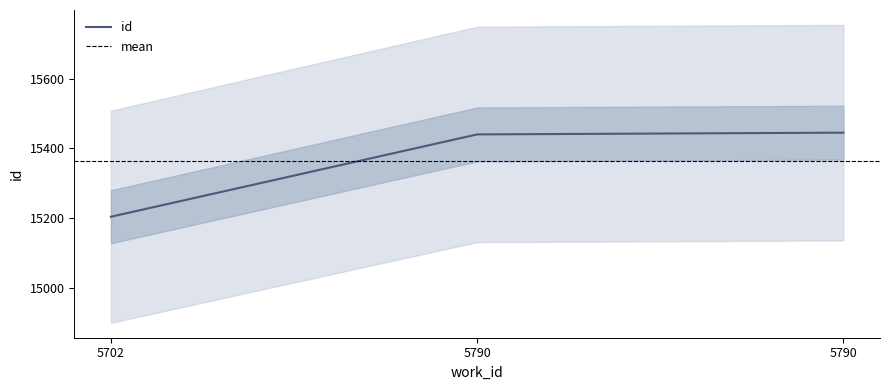

What is the average value?

15363